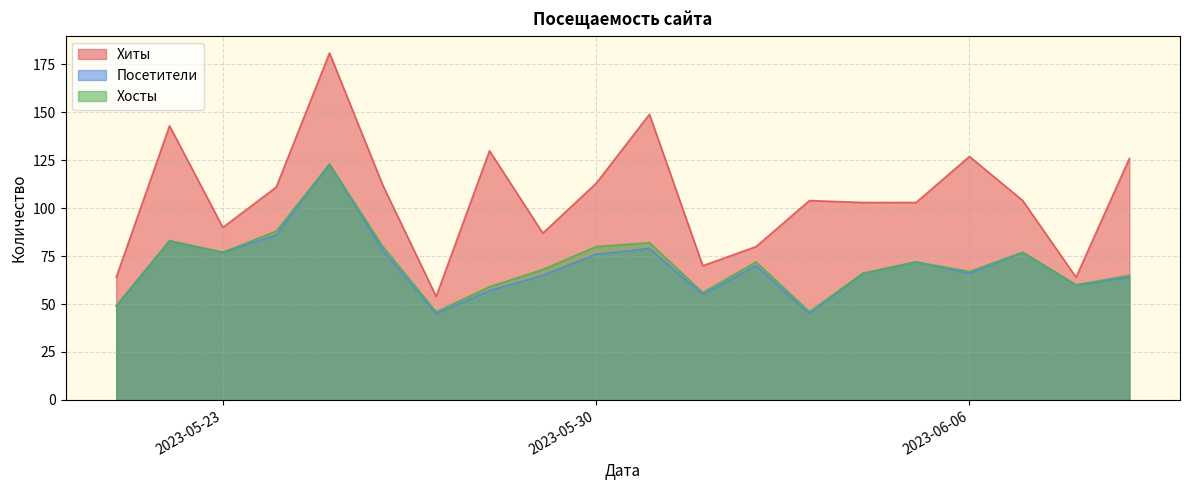

How many series are shown in this chart?

3